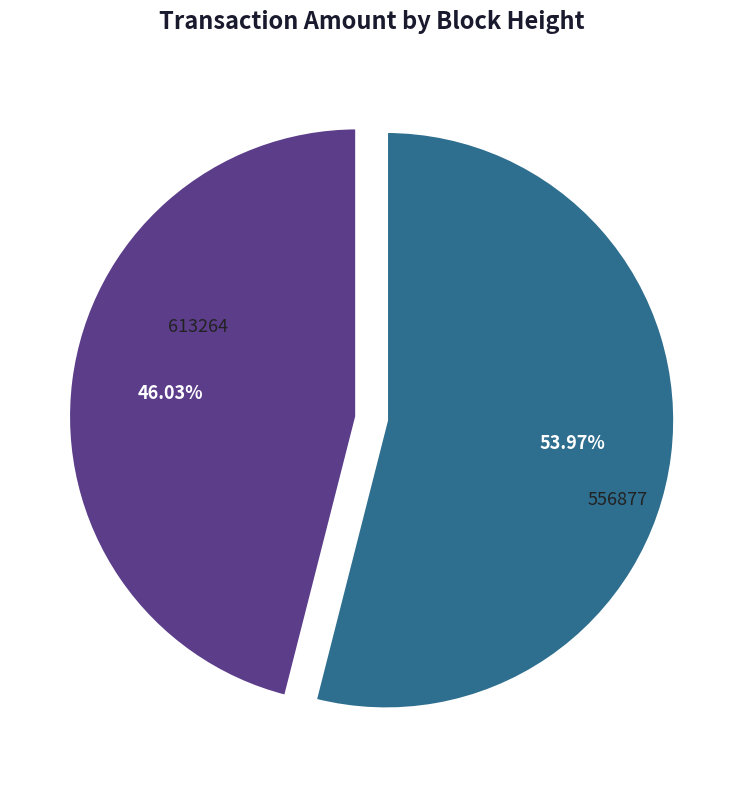

Does any single category account for the majority?

Yes